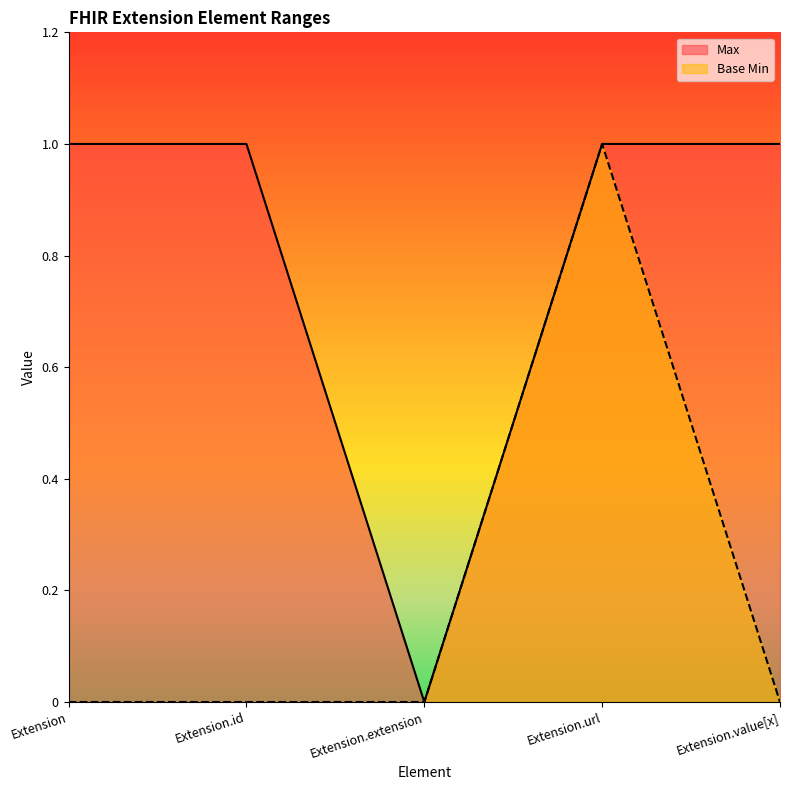

Does the chart display data point markers on the line(s)?

No